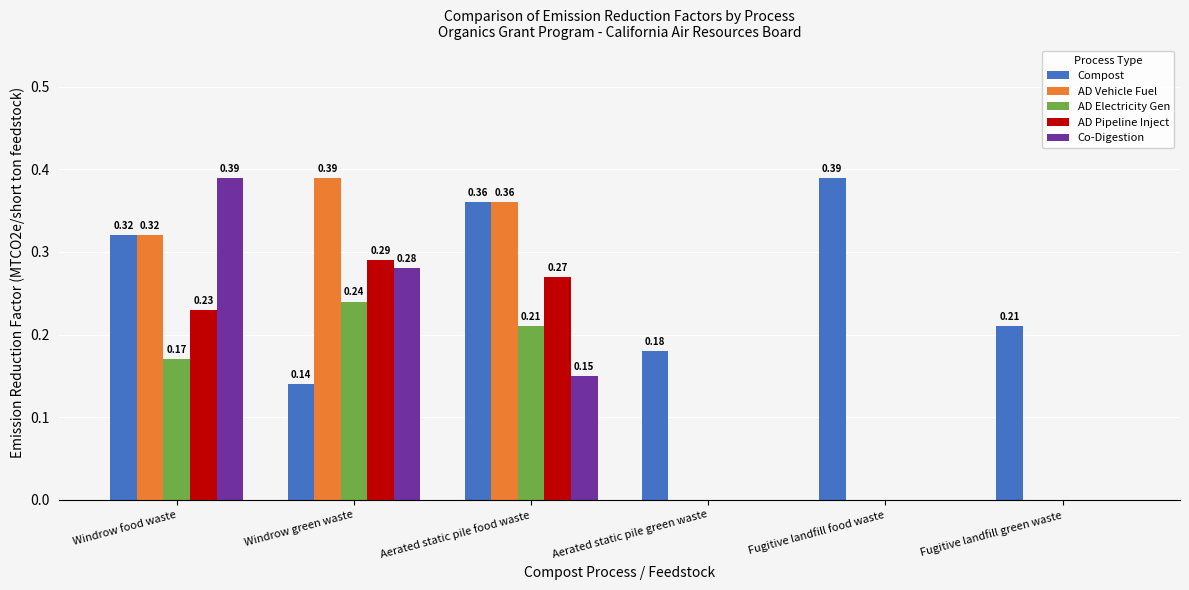

What is the total value across all series at Aerated static pile food waste?

1.4